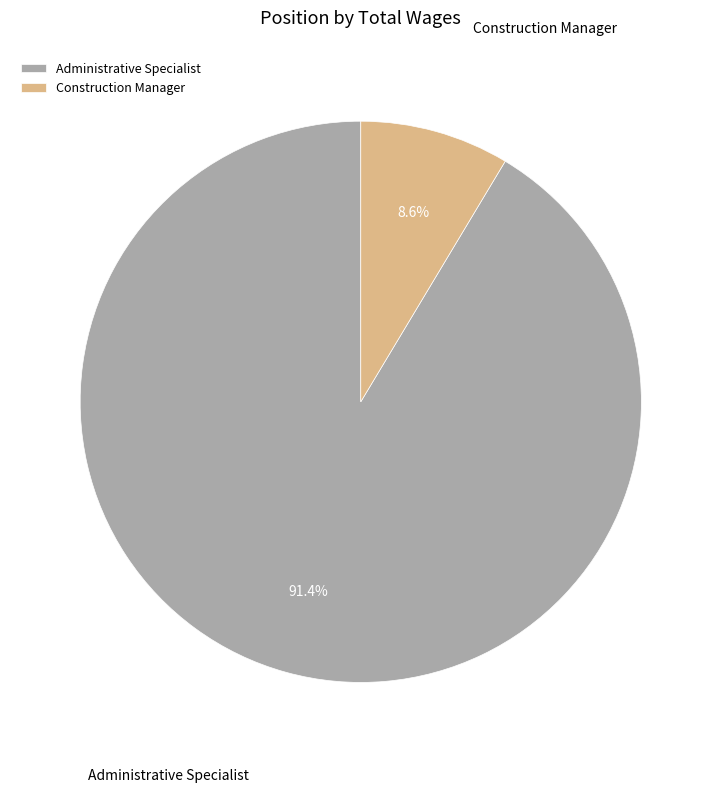

What is the largest slice in the pie chart?

Administrative Specialist